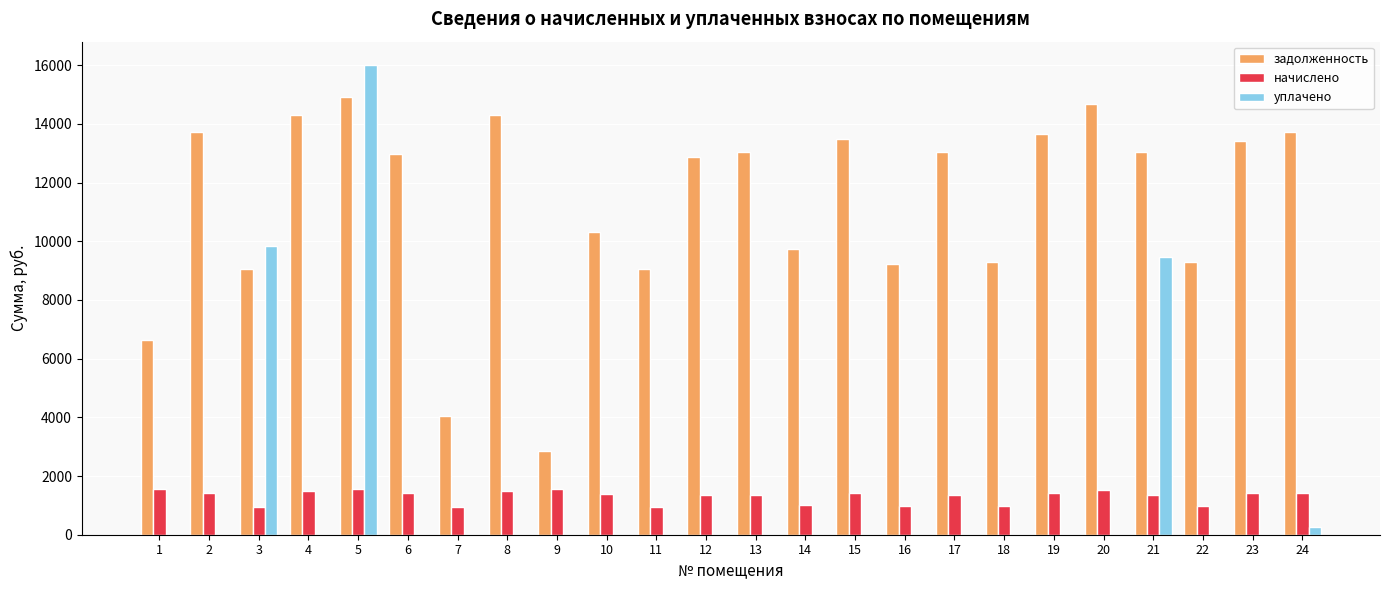

How many series are shown in this chart?

3